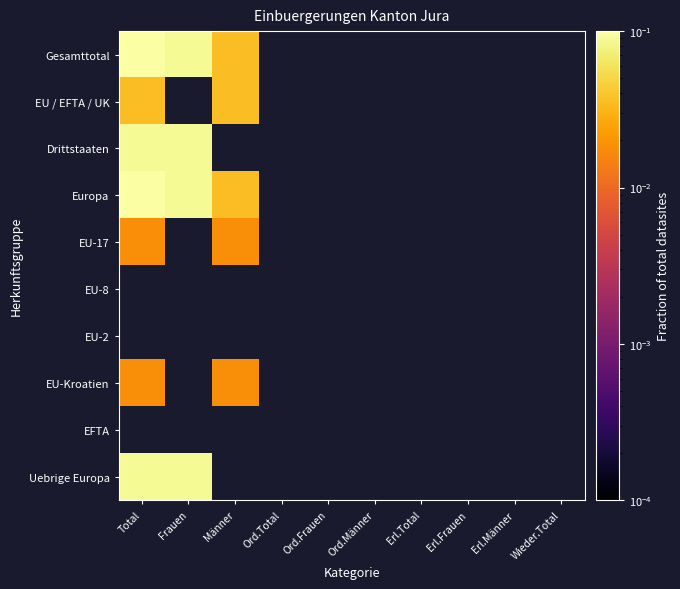

Between Erl.Total and Frauen, which is larger?

Frauen